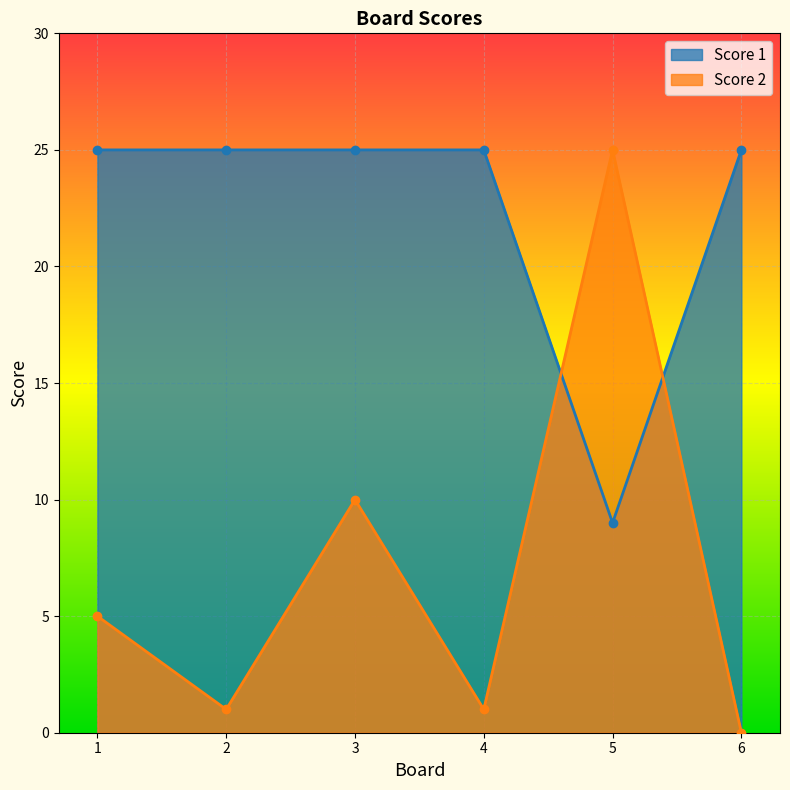

Between 5 and 6, which series saw the biggest shift?

Score 2